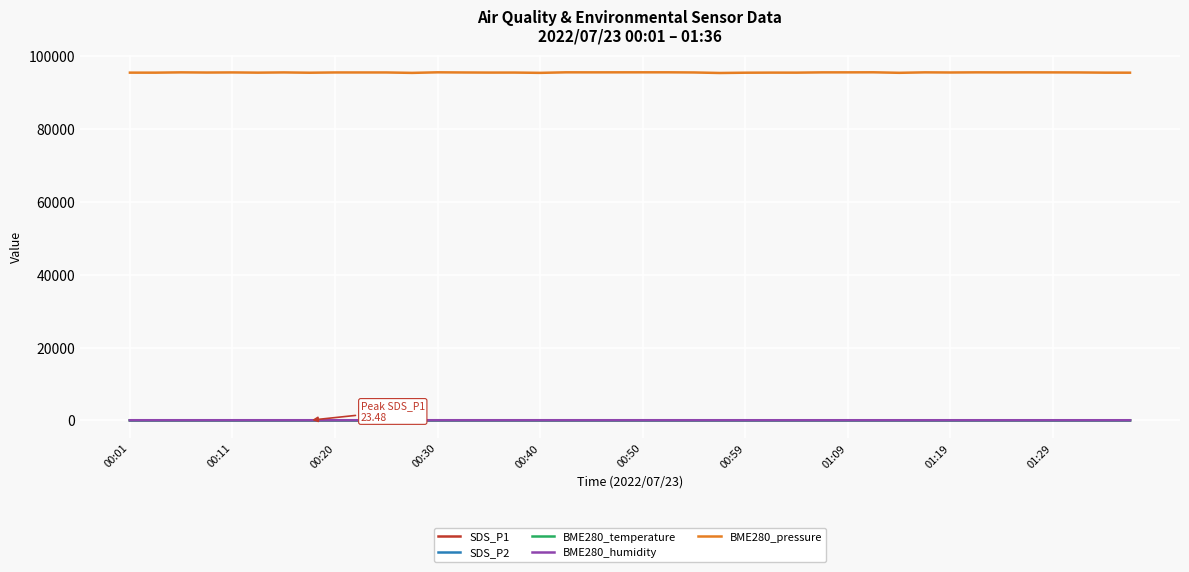

What is the maximum value shown in the chart?

95548.1